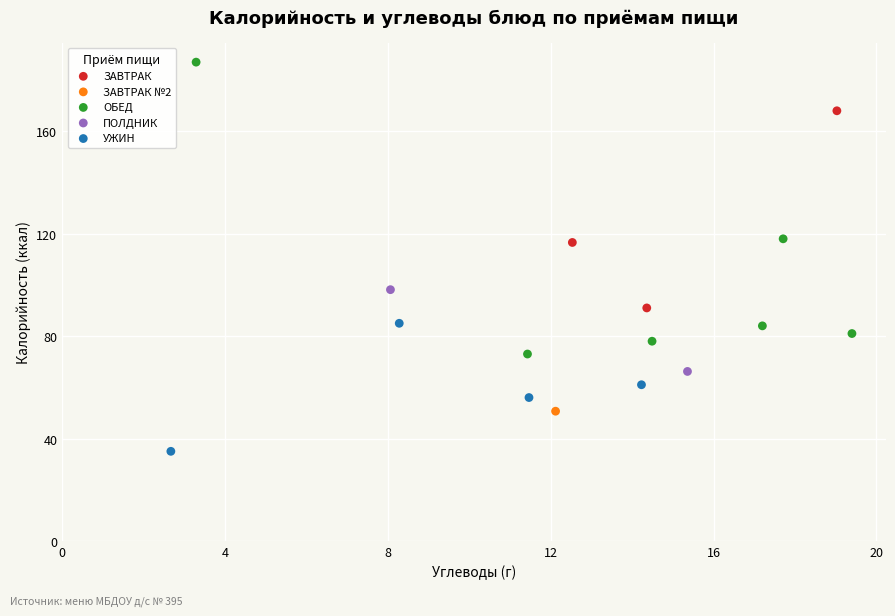

Which series reaches the maximum Y coordinate?

ОБЕД